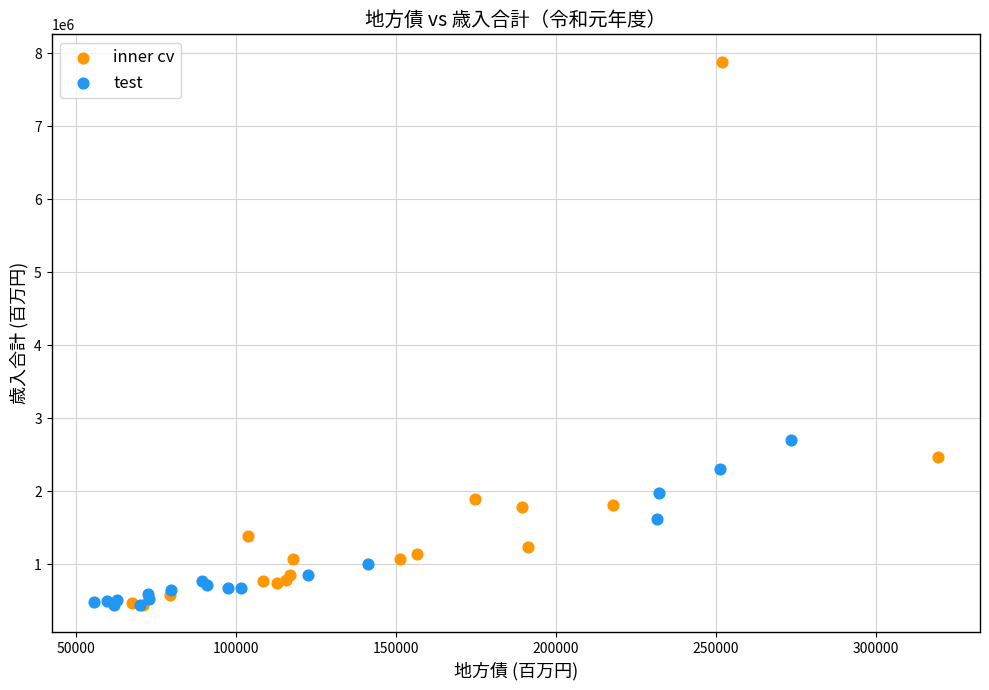

What are all the series names shown in the legend?

inner cv, test